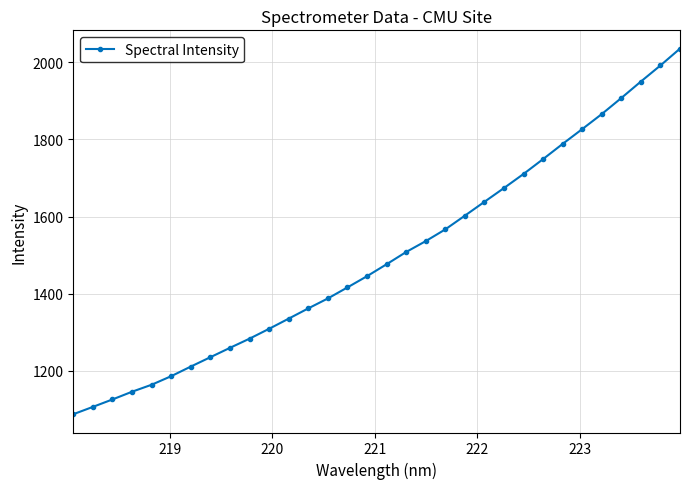

What is the maximum value shown in the chart?

2035.2